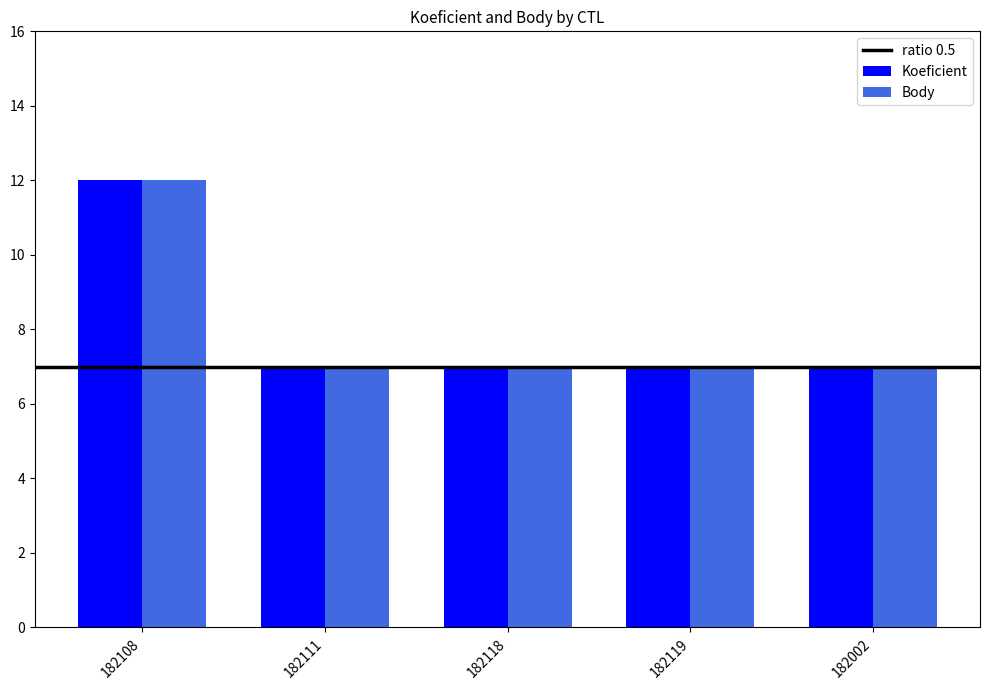

Is the value of Koeficient at 182118 greater than the value of Body at 182108?

No